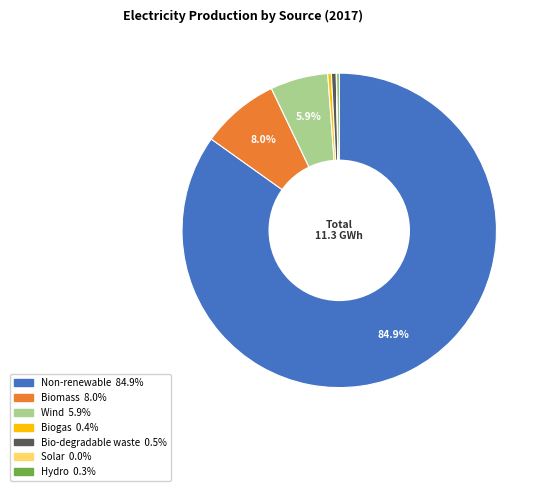

What is the largest slice in the pie chart?

Non-renewable